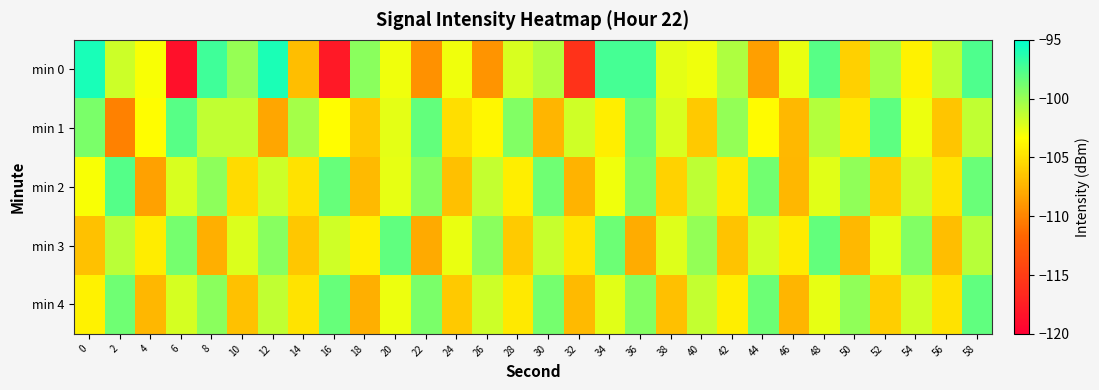

Reading left to right, transcribe all the data shown in this chart.

min 0: 0=-95.8	2=-101.7	4=-103.1	6=-118.6	8=-97.1	10=-99.9	12=-95.9	14=-106.9	16=-117.9	18=-99.5	20=-102.9	22=-109.3	24=-102.8	26=-109.1	28=-102.0	30=-100.8	32=-115.9	34=-97.3	36=-97.3	38=-102.4	40=-102.8	42=-100.7	44=-108.5	46=-102.6	48=-97.9	50=-105.9	52=-100.6	54=-104.0	56=-101.2	58=-97.6
min 1: 0=-99.0	2=-110.2	4=-103.4	6=-97.9	8=-101.3	10=-101.3	12=-108.2	14=-100.4	16=-103.5	18=-106.3	20=-102.5	22=-98.3	24=-105.1	26=-103.7	28=-99.2	30=-107.4	32=-101.8	34=-104.2	36=-98.6	38=-102.1	40=-106.3	42=-99.8	44=-103.5	46=-107.2	48=-100.9	50=-104.6	52=-98.1	54=-102.8	56=-106.5	58=-101.3
min 2: 0=-103.2	2=-97.8	4=-108.4	6=-102.1	8=-99.6	10=-105.3	12=-101.7	14=-104.9	16=-98.4	18=-107.1	20=-102.6	22=-99.3	24=-106.8	26=-101.4	28=-104.2	30=-98.7	32=-107.5	34=-102.9	36=-99.1	38=-105.8	40=-101.2	42=-104.5	44=-98.8	46=-107.3	48=-102.4	50=-99.7	52=-106.1	54=-101.6	56=-104.8	58=-98.5
min 3: 0=-106.7	2=-101.1	4=-104.3	6=-98.9	8=-107.6	10=-102.2	12=-99.4	14=-106.4	16=-101.8	18=-104.1	20=-98.2	22=-107.9	24=-102.7	26=-99.5	28=-106.2	30=-101.5	32=-104.7	34=-98.6	36=-107.8	38=-102.3	40=-99.8	42=-106.6	44=-101.9	46=-104.4	48=-98.3	50=-107.2	52=-102.5	54=-99.2	56=-106.9	58=-101.0
min 4: 0=-104.0	2=-98.7	4=-107.3	6=-102.0	8=-99.5	10=-106.7	12=-101.3	14=-104.8	16=-98.4	18=-107.6	20=-102.8	22=-99.1	24=-106.3	26=-101.7	28=-104.5	30=-98.9	32=-107.1	34=-102.4	36=-99.3	38=-106.8	40=-101.4	42=-104.2	44=-98.6	46=-107.4	48=-102.6	50=-99.7	52=-106.0	54=-101.8	56=-104.9	58=-98.2